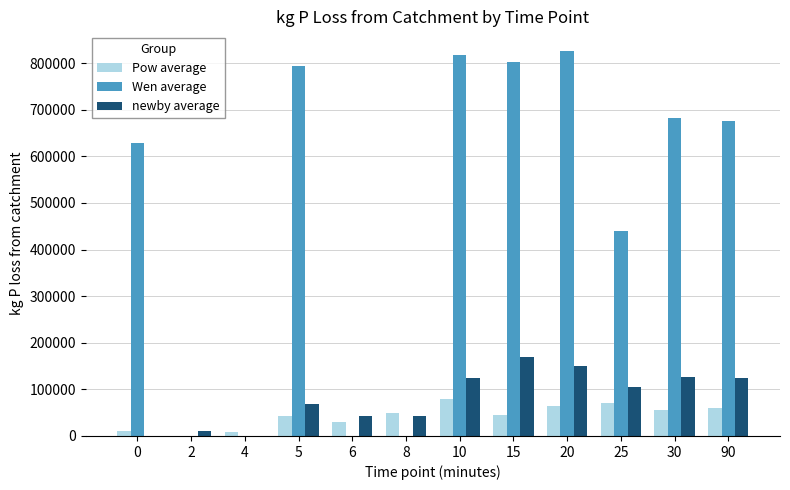

Which series has the largest total across all categories?

Wen average